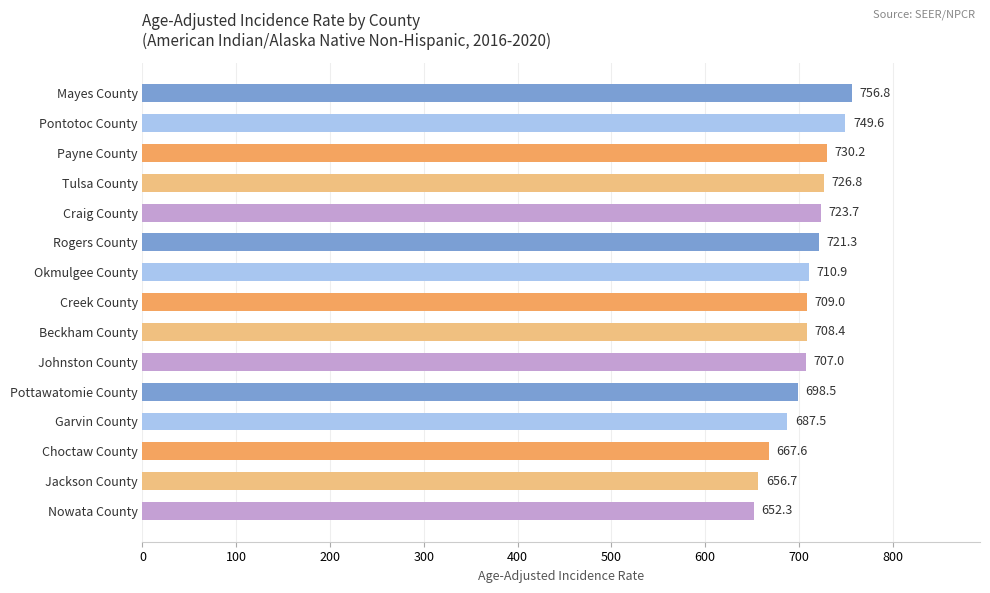

Rank the categories by value from highest to lowest.

Mayes County, Pontotoc County, Payne County, Tulsa County, Craig County, Rogers County, Okmulgee County, Creek County, Beckham County, Johnston County, Pottawatomie County, Garvin County, Choctaw County, Jackson County, Nowata County